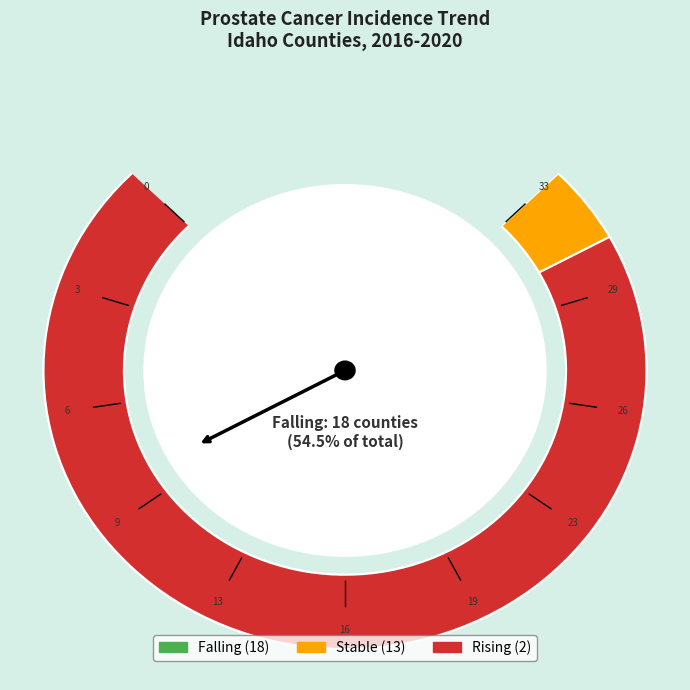

Is there a majority slice in this chart?

Yes